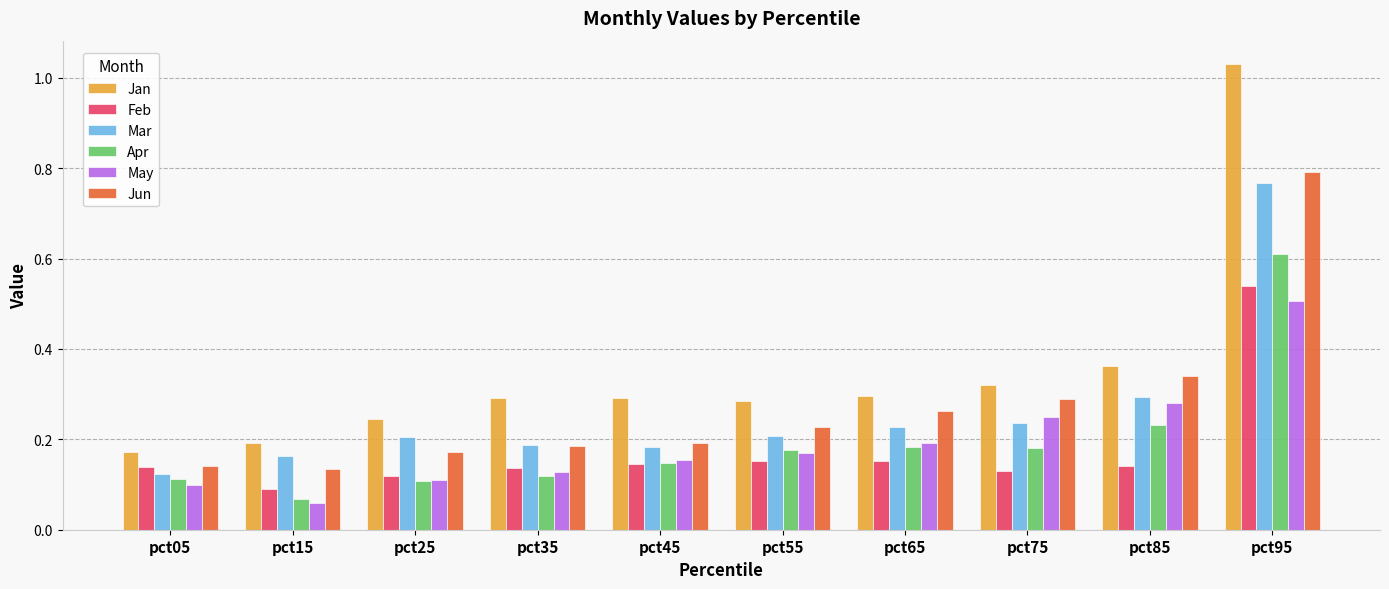

Which series has the largest range (max minus min)?

Jan